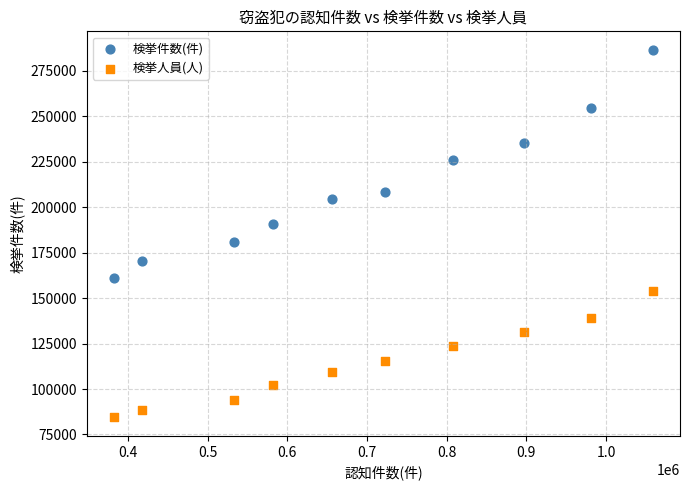

Across all data points, what is the range of X values (max minus min)?

677362